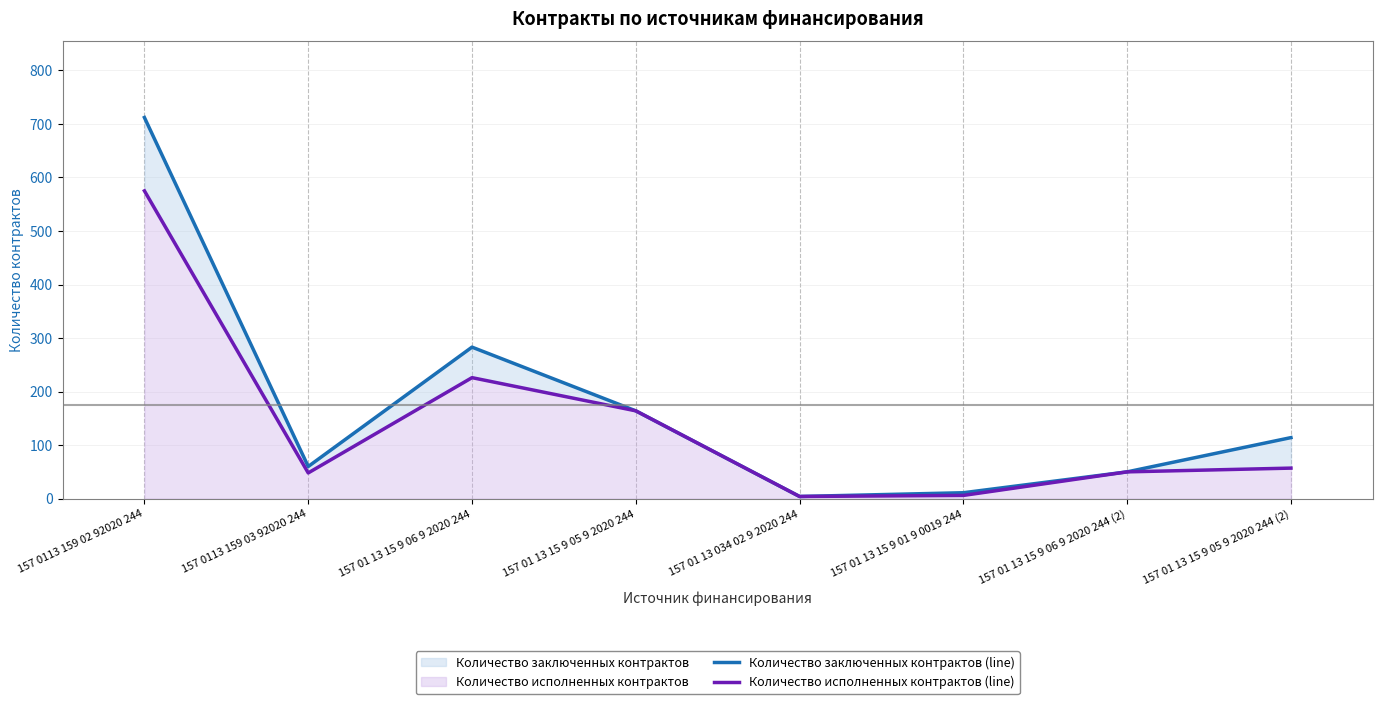

List the labels in order of Количество исполненных контрактов (line) value, largest first.

157 0113 159 02 92020 244, 157 01 13 15 9 06 9 2020 244, 157 01 13 15 9 05 9 2020 244, 157 01 13 15 9 05 9 2020 244 (2), 157 01 13 15 9 06 9 2020 244 (2), 157 0113 159 03 92020 244, 157 01 13 15 9 01 9 0019 244, 157 01 13 034 02 9 2020 244